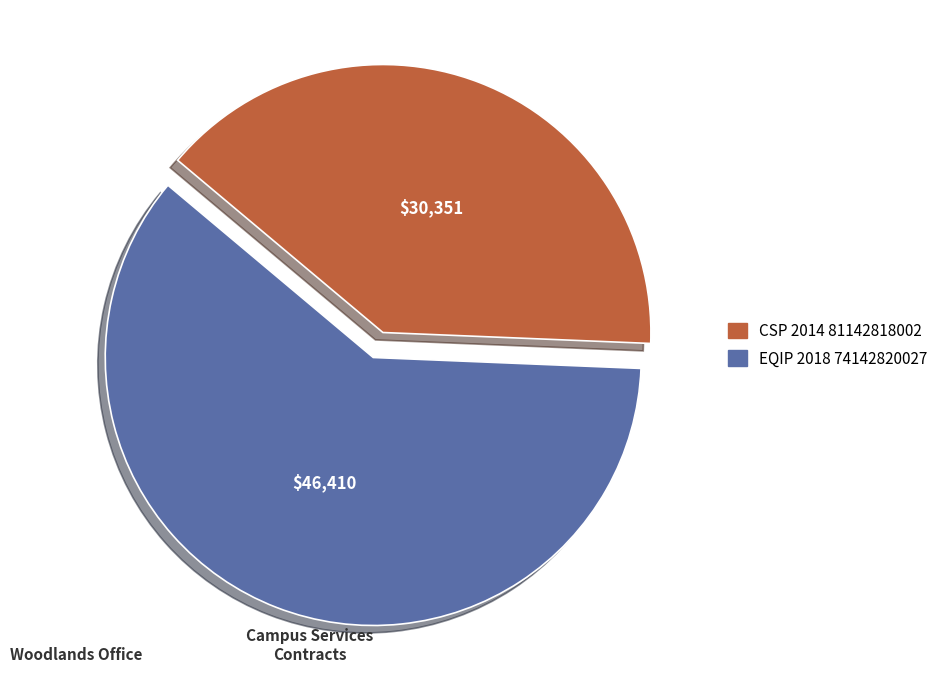

Combined, do CSP 2014 81142818002 and EQIP 2018 74142820027 account for over 50%?

Yes